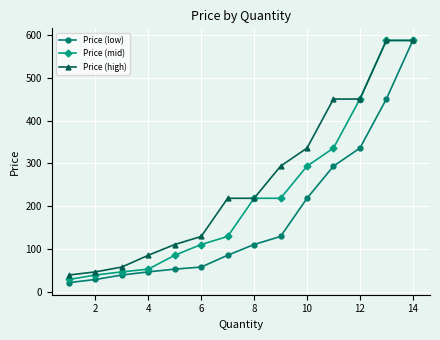

True or false: Price (low) has more than 2 points higher than both neighbors.

False